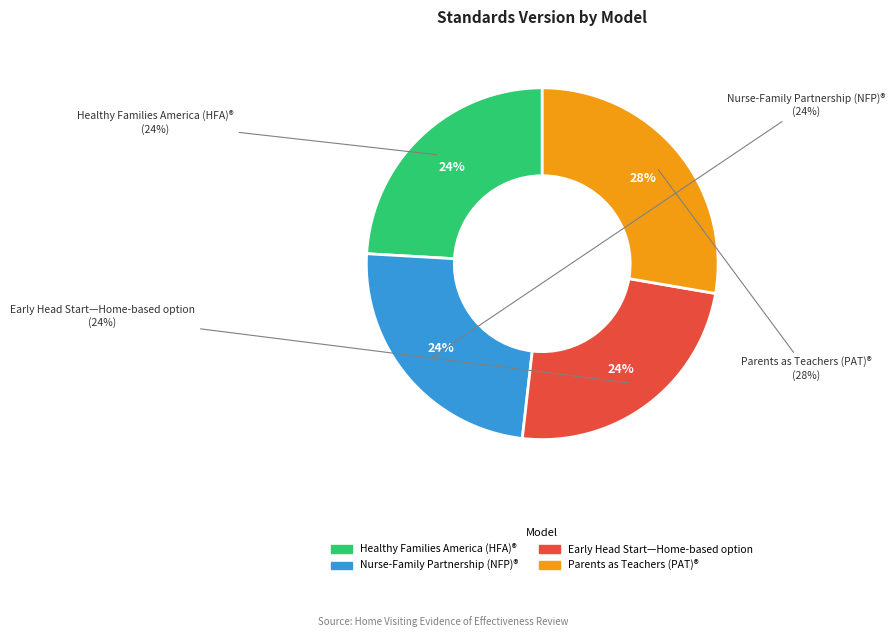

Combined, what portion of the pie is Parents as Teachers (PAT)® and Healthy Families America (HFA)®?

51.8%